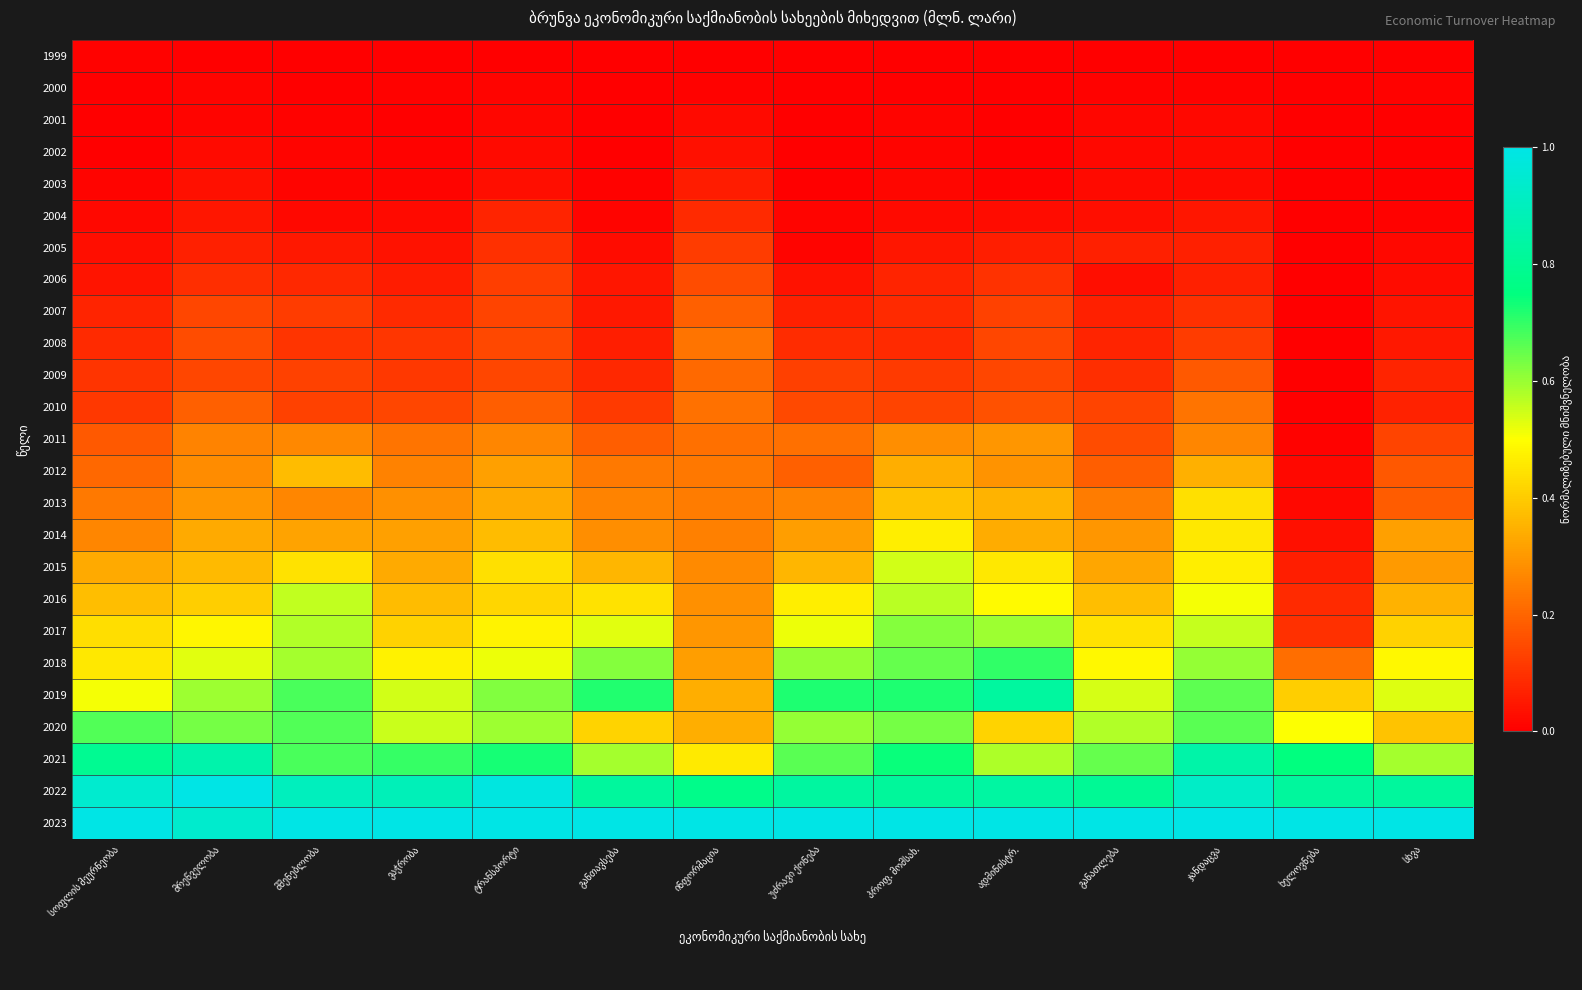

Read the 2012 value at უძრავი ქონება.

0.2